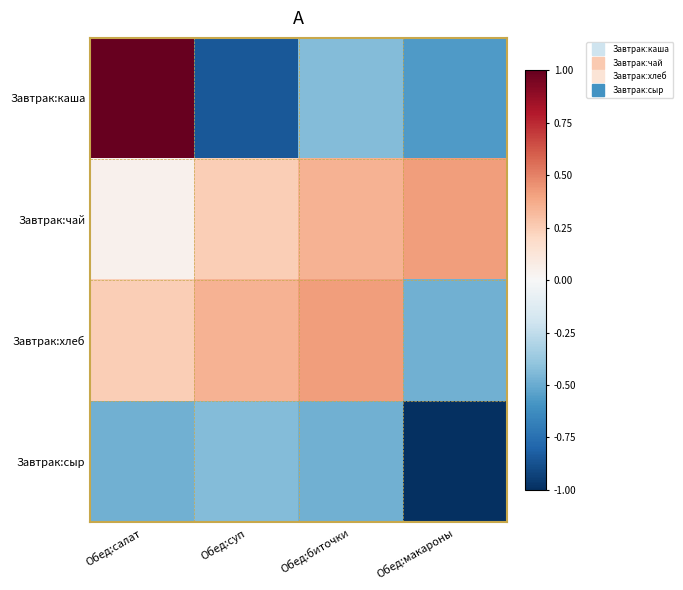

At Обед:макароны, list the series in order from smallest to largest.

Завтрак:сыр, Завтрак:каша, Завтрак:хлеб, Завтрак:чай